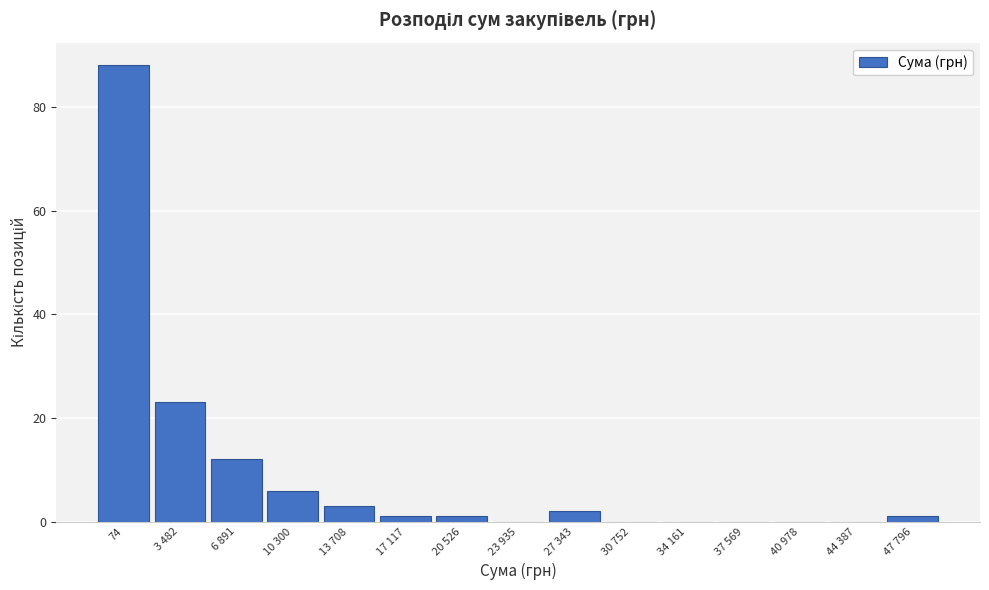

Reading left to right, extract all data points from this chart.

74=88	3 482=23	6 891=12	10 300=6	13 708=3	17 117=1	20 526=1	23 935=0	27 343=2	30 752=0	34 161=0	37 569=0	40 978=0	44 387=0	47 796=1